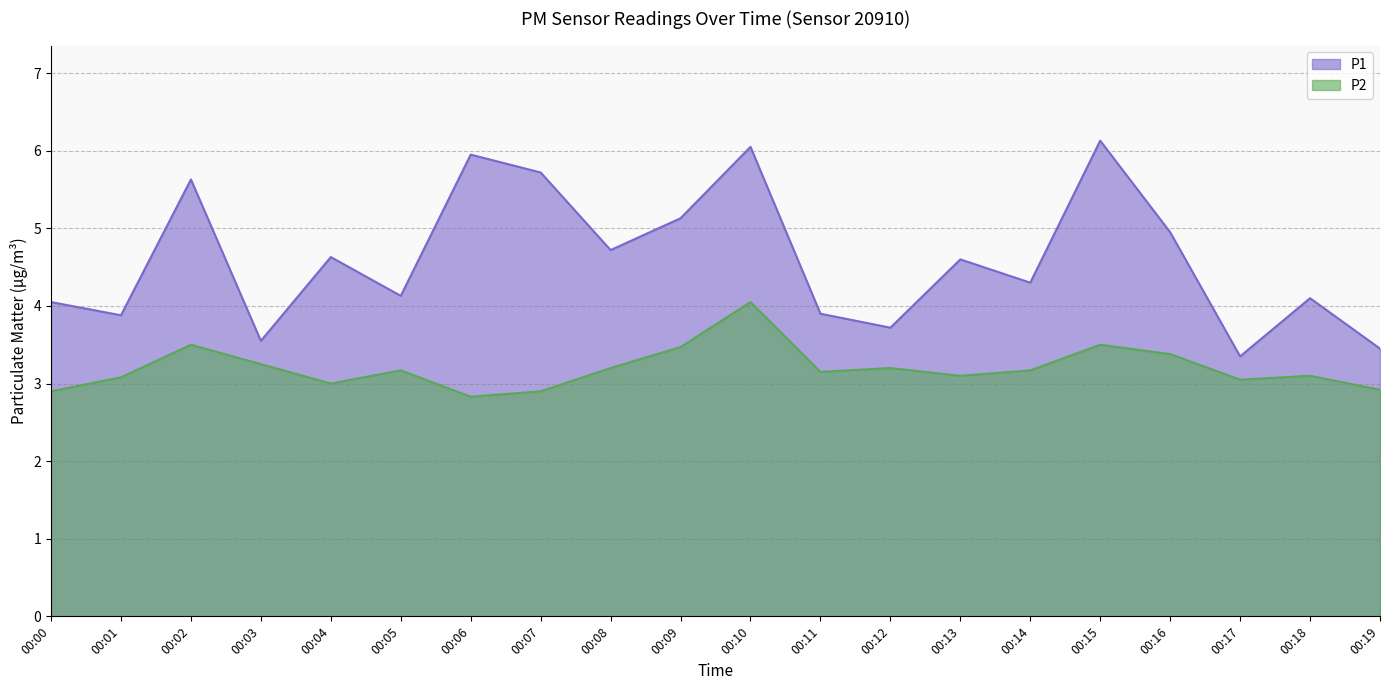

Rank the series at 00:05 from lowest to highest value.

P2, P1